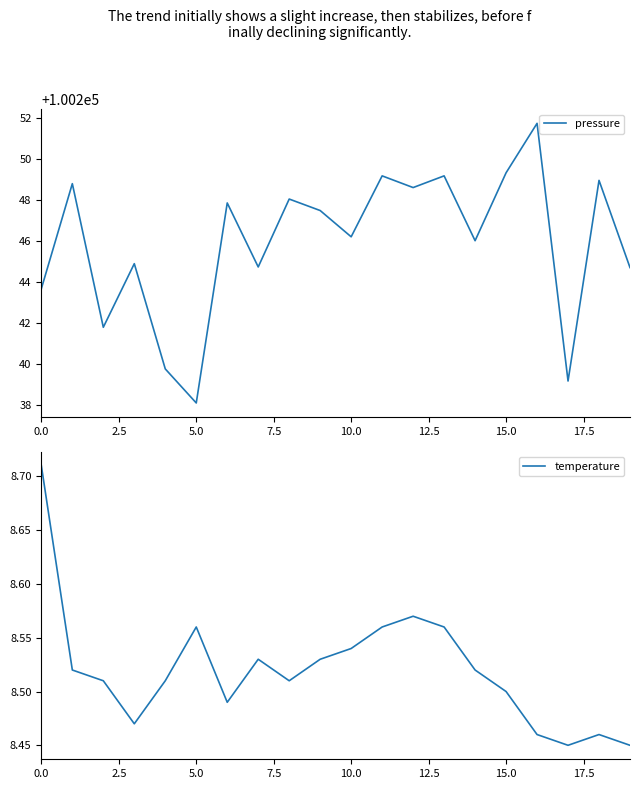

Between 16 and 19, which series saw the biggest shift?

pressure